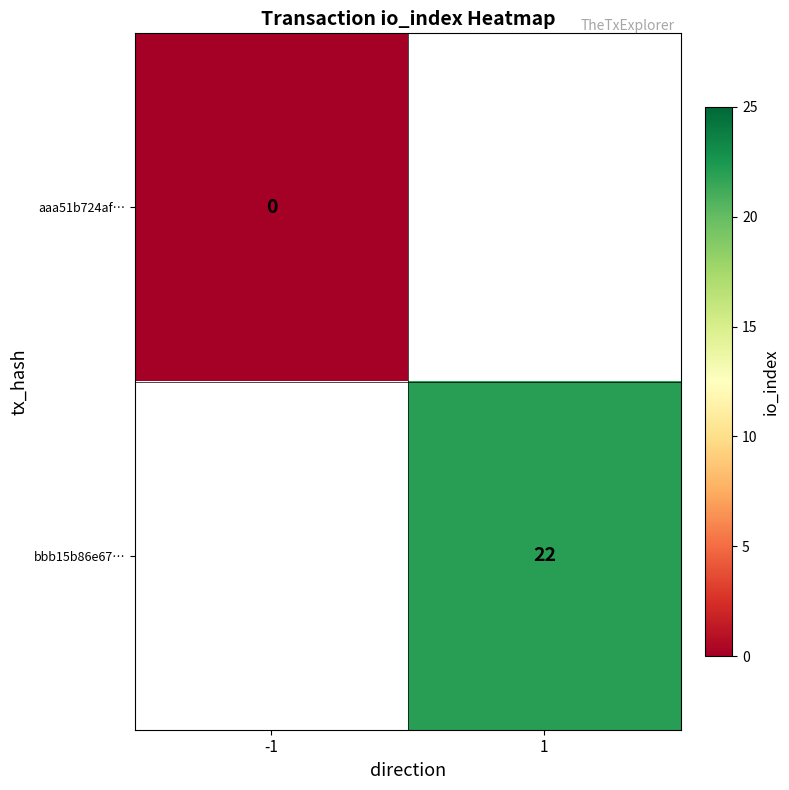

The value of bbb15b86e67… at 1 is 30. True or false?

False